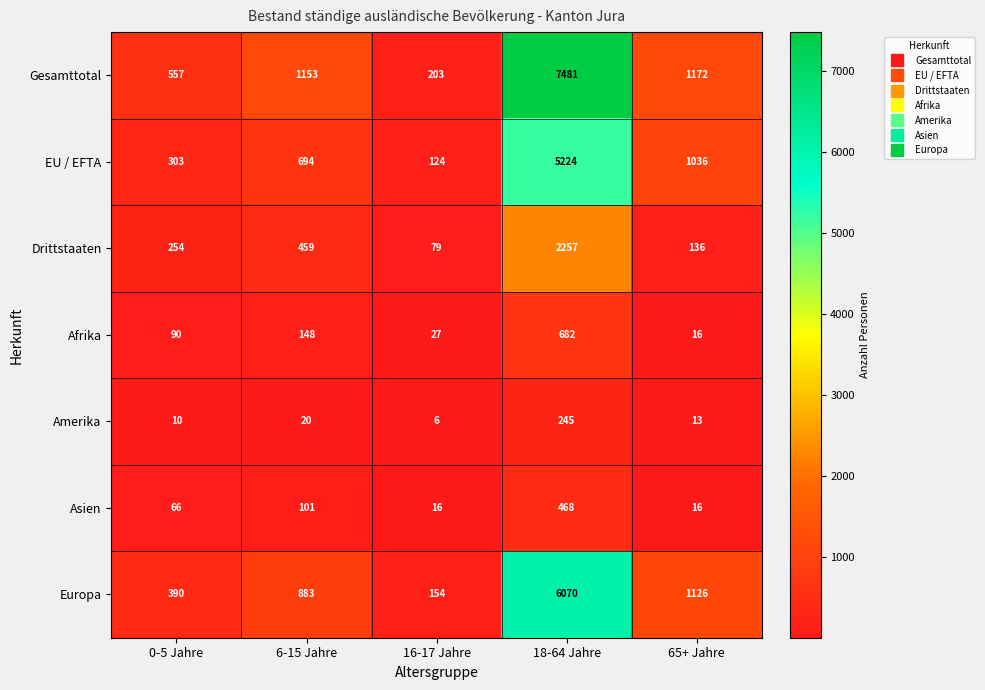

What is the total value across all series at 65+ Jahre?

3515